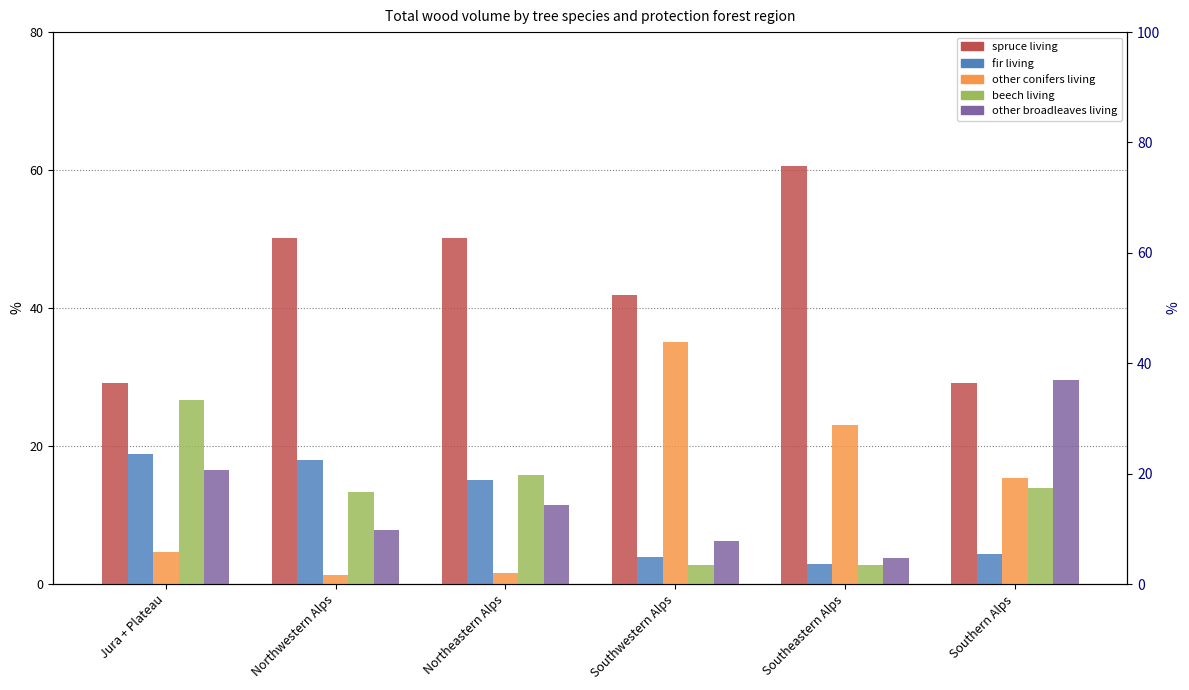

Reading left to right, list all the values displayed in this chart.

spruce living: 29.1	50.2	50.1	41.9	60.6	29.2
fir living: 18.9	18.0	15.1	3.9	2.9	4.4
other conifers living: 4.7	1.3	1.6	35.1	23.0	15.4
beech living: 26.7	13.3	15.8	2.8	2.8	13.9
other broadleaves living: 16.5	7.9	11.5	6.3	3.8	29.6